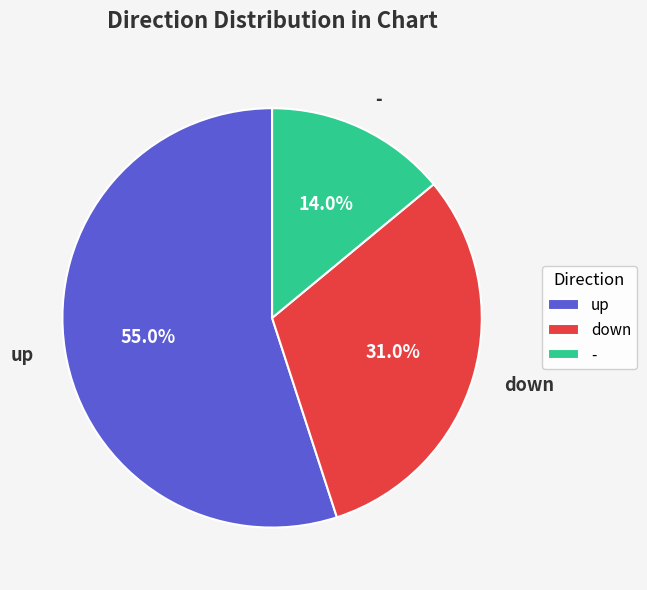

Rank the categories by value from highest to lowest.

up, down, -